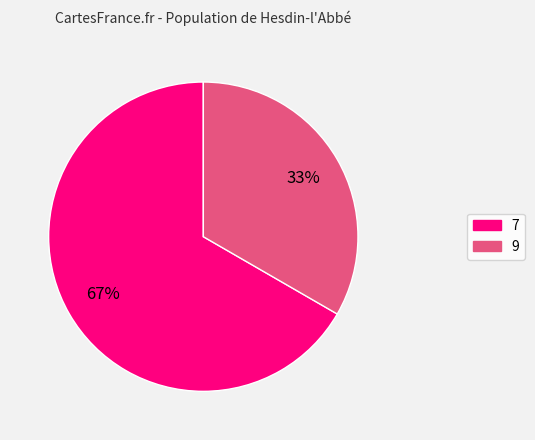

Does any single category account for the majority?

Yes